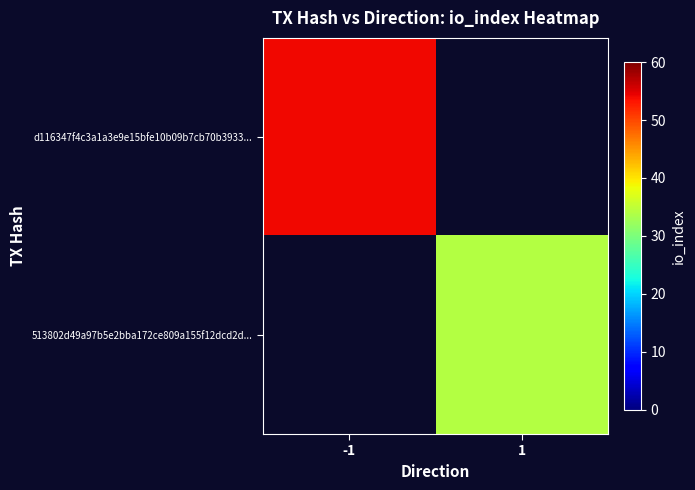

Which has a higher value, 1 or -1?

-1